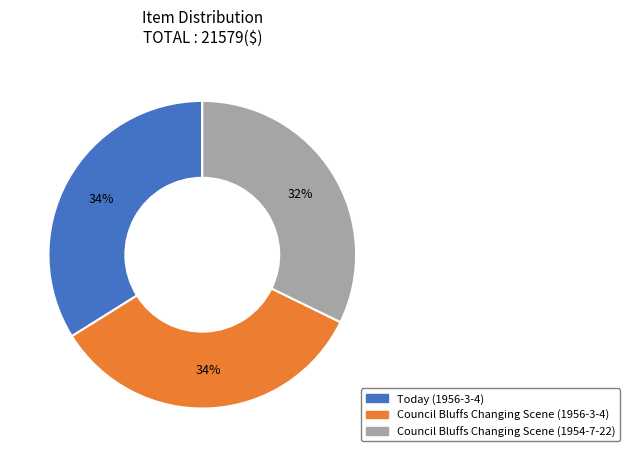

Does Council Bluffs Changing Scene (1954-7-22) account for over 50% of the chart?

No